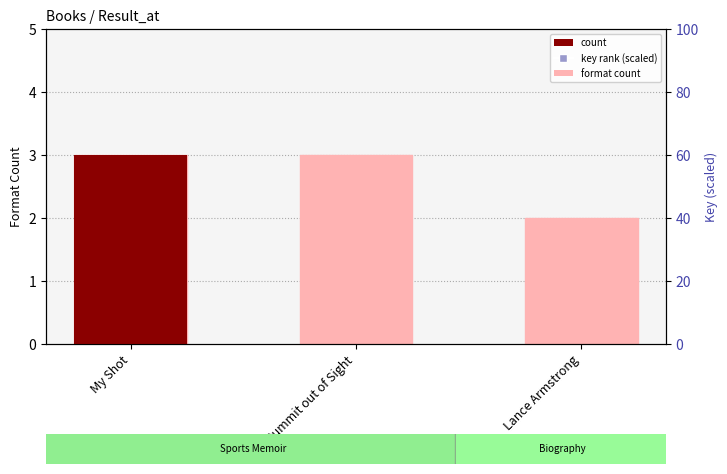

What is the total value across all series at Lance Armstrong?

203.2